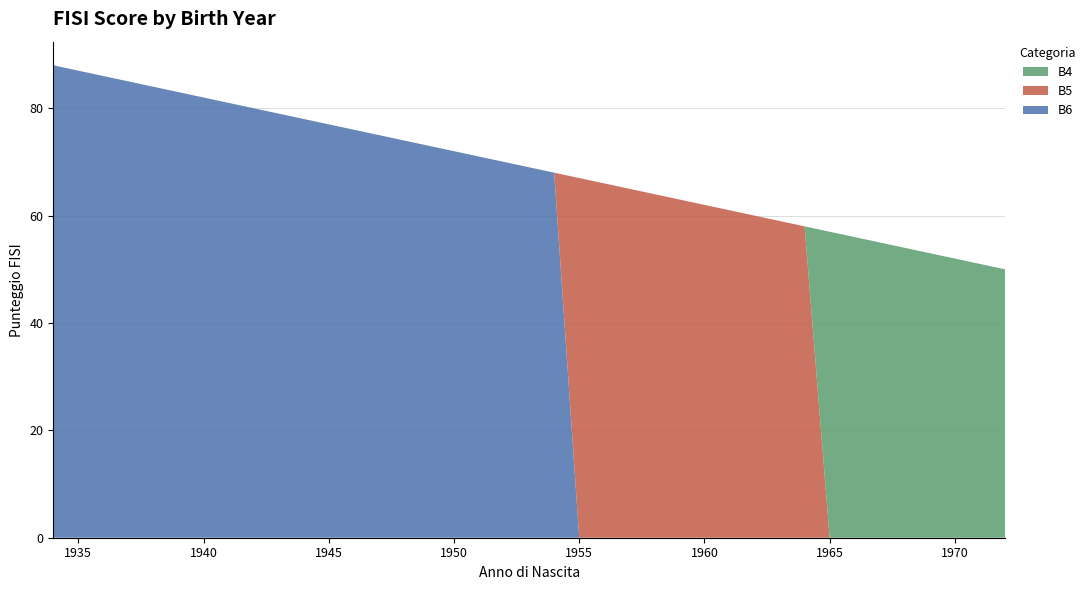

Reading left to right, list all the values displayed in this chart.

B6: 1934=88	1935=87	1936=86	1937=85	1938=84	1939=83	1940=82	1941=81	1942=80	1943=79	1944=78	1945=77	1946=76	1947=75	1948=74	1949=73	1950=72	1951=71	1952=70	1953=69	1954=68	1955=0	1956=0	1957=0	1958=0	1959=0	1960=0	1961=0	1962=0	1963=0	1964=0	1965=0	1966=0	1967=0	1968=0	1969=0	1970=0	1971=0	1972=0
B5: 1934=0	1935=0	1936=0	1937=0	1938=0	1939=0	1940=0	1941=0	1942=0	1943=0	1944=0	1945=0	1946=0	1947=0	1948=0	1949=0	1950=0	1951=0	1952=0	1953=0	1954=0	1955=67	1956=66	1957=65	1958=64	1959=63	1960=62	1961=61	1962=60	1963=59	1964=58	1965=0	1966=0	1967=0	1968=0	1969=0	1970=0	1971=0	1972=0
B4: 1934=0	1935=0	1936=0	1937=0	1938=0	1939=0	1940=0	1941=0	1942=0	1943=0	1944=0	1945=0	1946=0	1947=0	1948=0	1949=0	1950=0	1951=0	1952=0	1953=0	1954=0	1955=0	1956=0	1957=0	1958=0	1959=0	1960=0	1961=0	1962=0	1963=0	1964=0	1965=57	1966=56	1967=55	1968=54	1969=53	1970=52	1971=51	1972=50